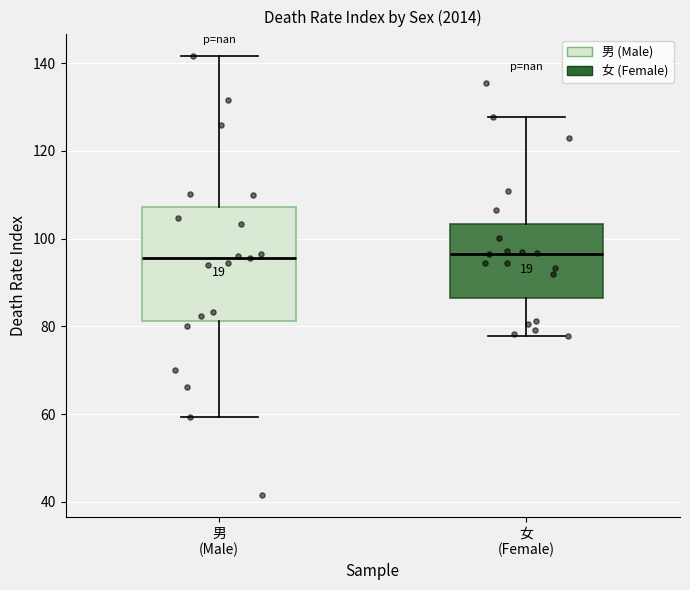

Comparing the boxes themselves (not the whiskers), which one is the tallest?

男 (Male)